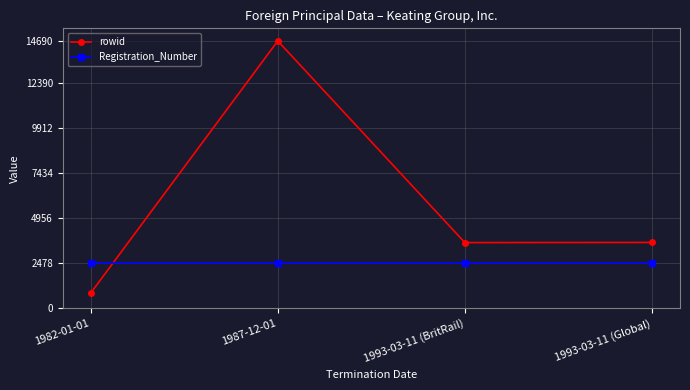

Count the number of categories in the chart.

4